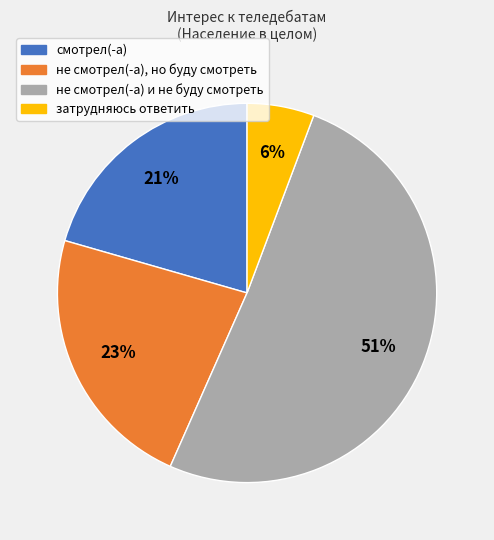

To the nearest percent, what is the difference between the затрудняюсь ответить and смотрел(-а) slice percentages?

15%